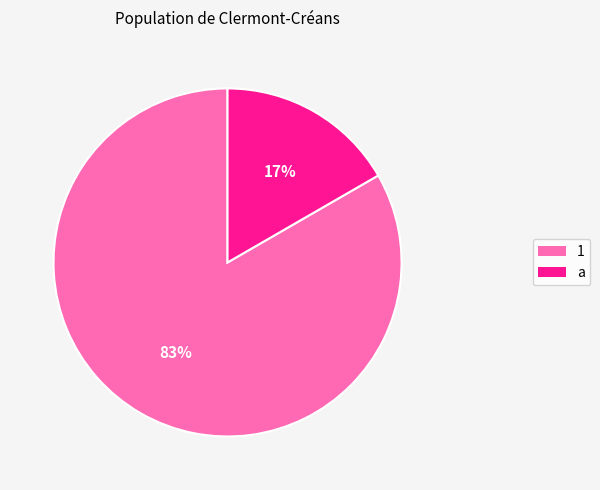

Rank the categories by value from lowest to highest.

a, 1